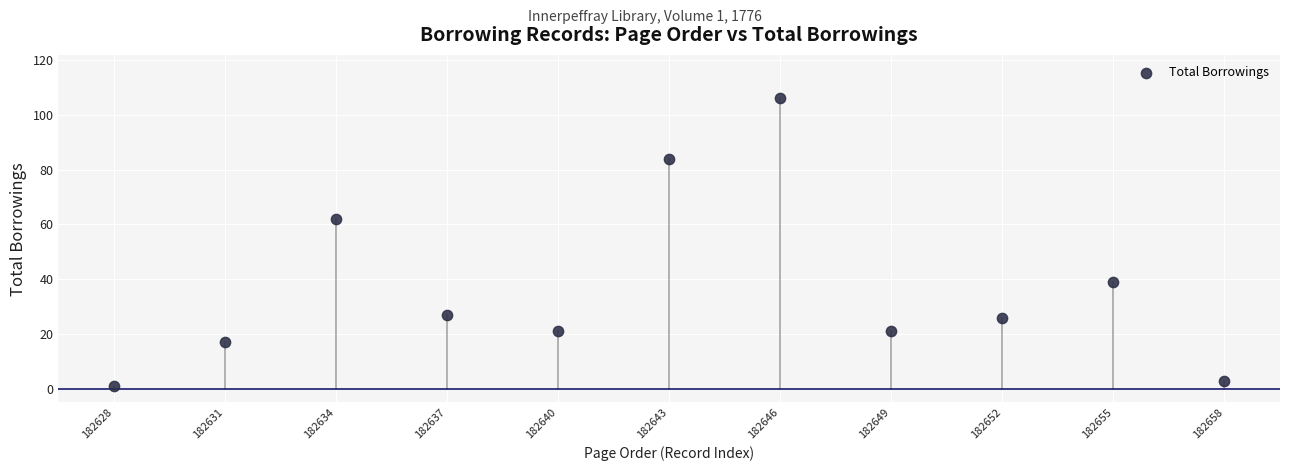

What is the range of X values (max minus min)?

10